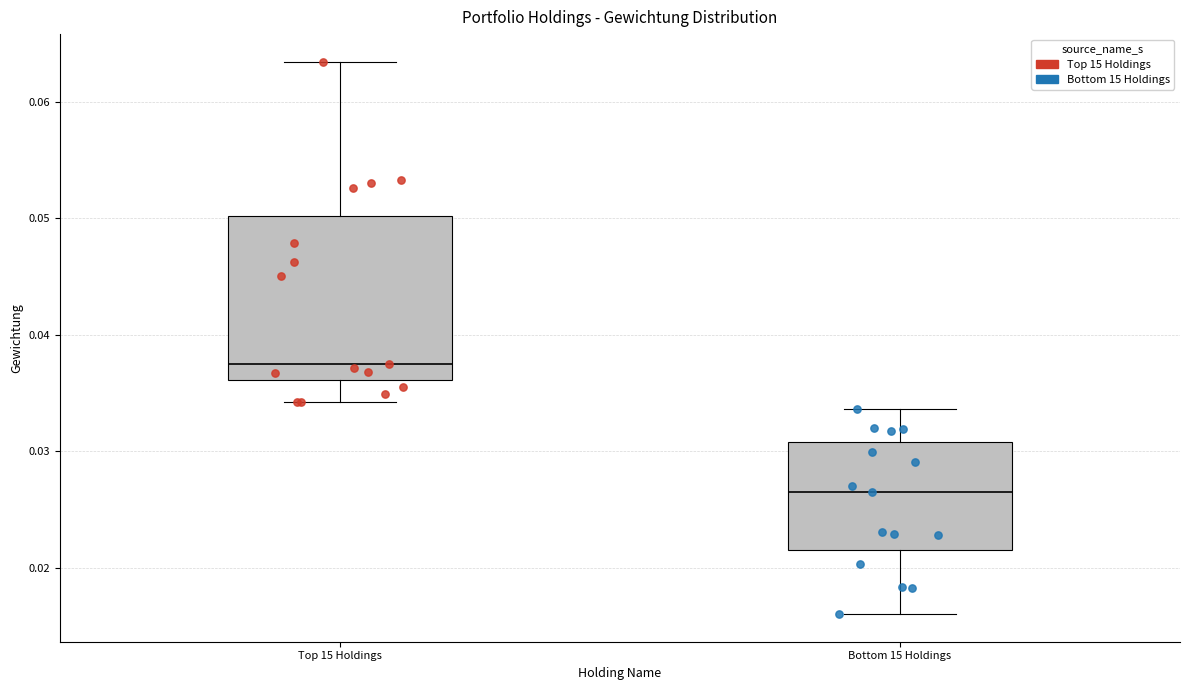

Comparing the boxes themselves (not the whiskers), which one is the tallest?

Top 15 Holdings